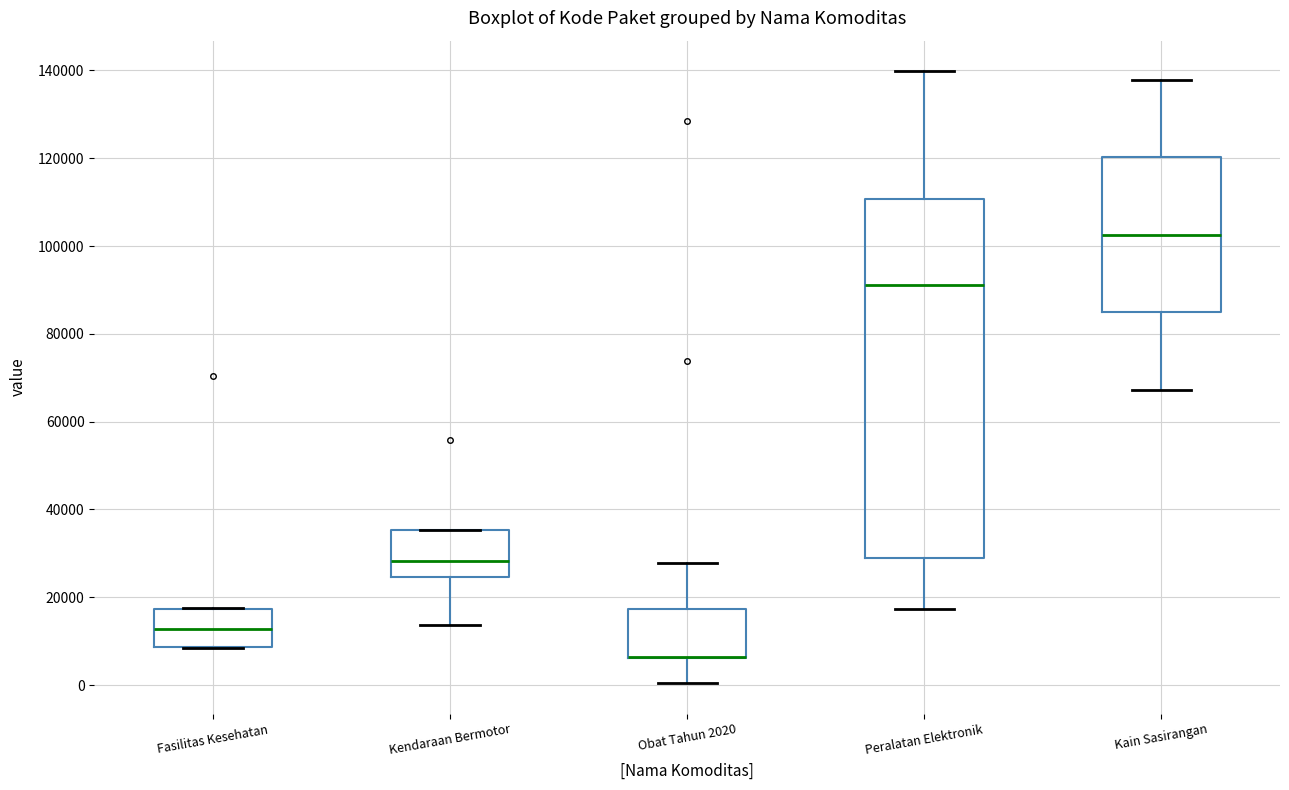

Which box is the tallest, from its lower edge to its upper edge?

Peralatan Elektronik